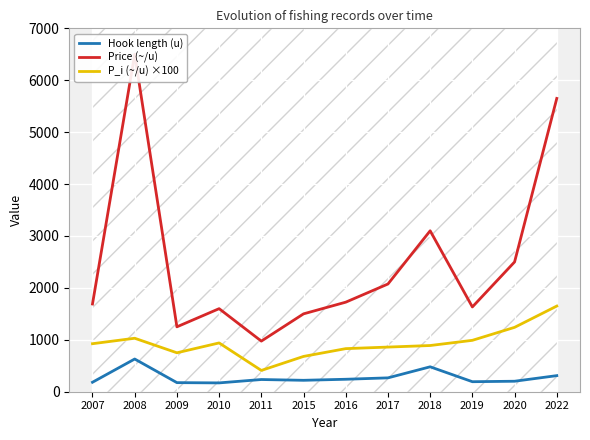

Rank the series by their maximum value, from highest to lowest.

Price (~/u), P_i (~/u) ×100, Hook length (u)